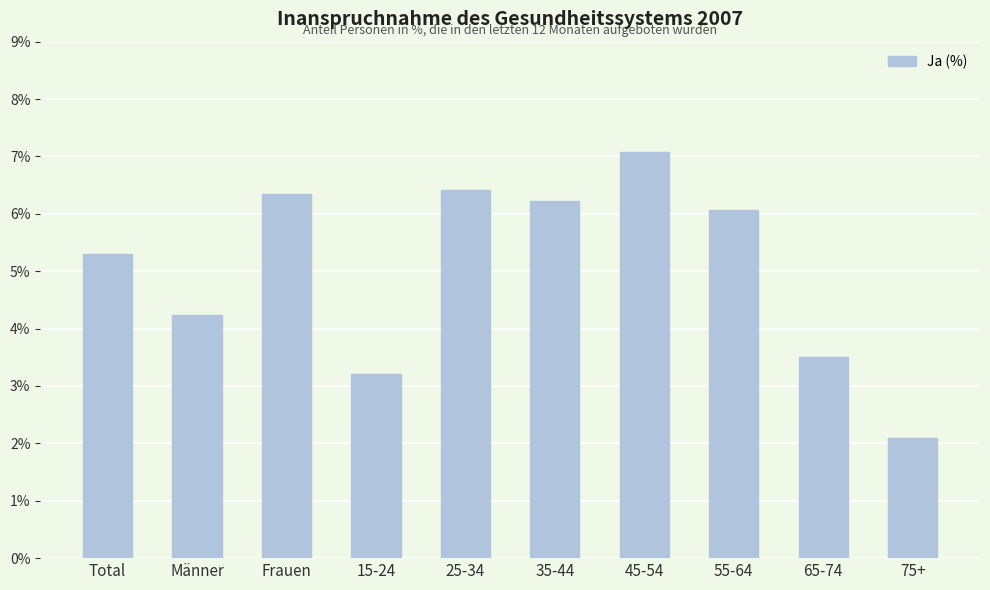

Where does the data first go above 6?

Frauen